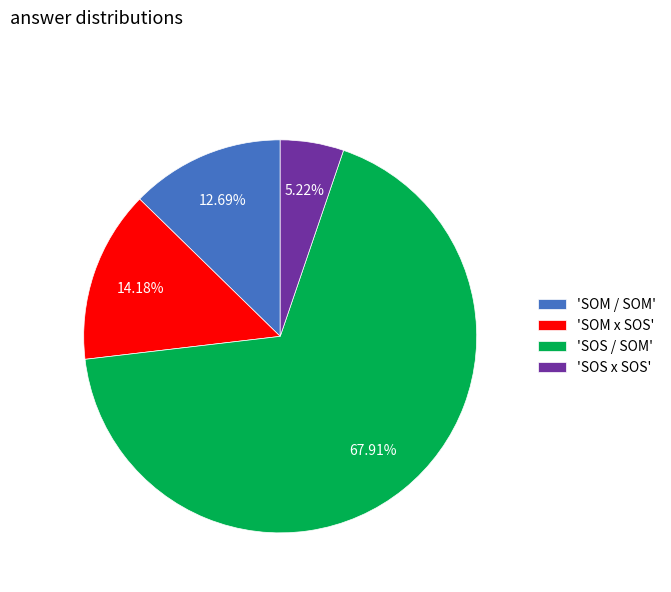

How many segments does this pie chart have?

4